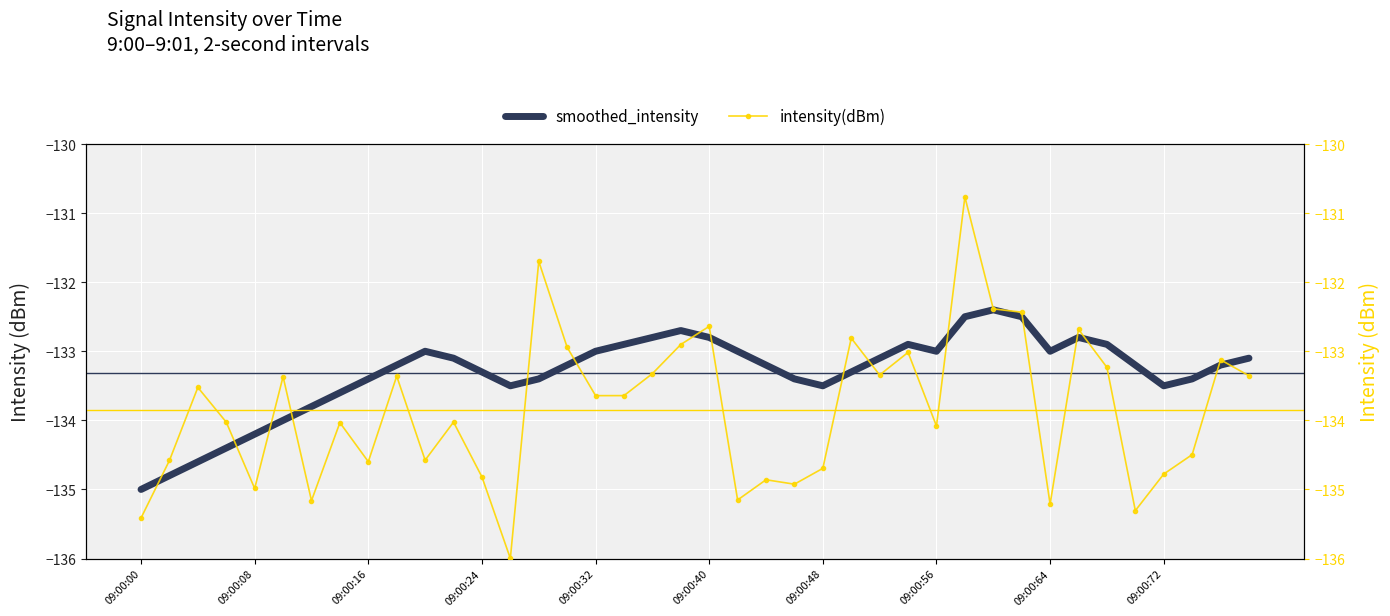

How many interior local peaks does the intensity(dBm) series have?

13